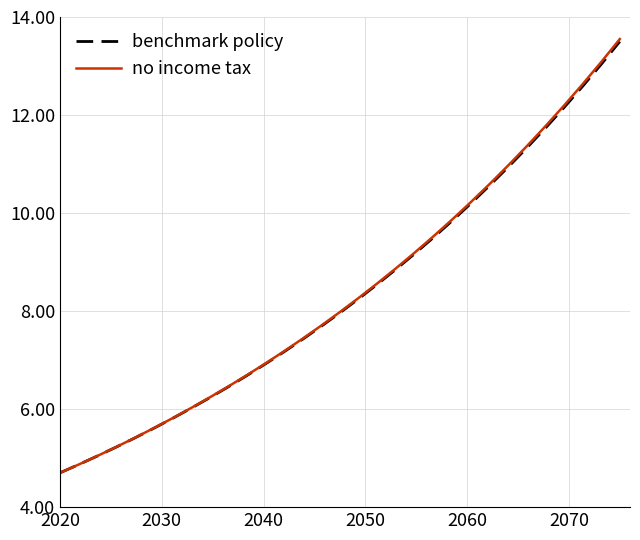

What is the minimum value shown in the chart?

4.7